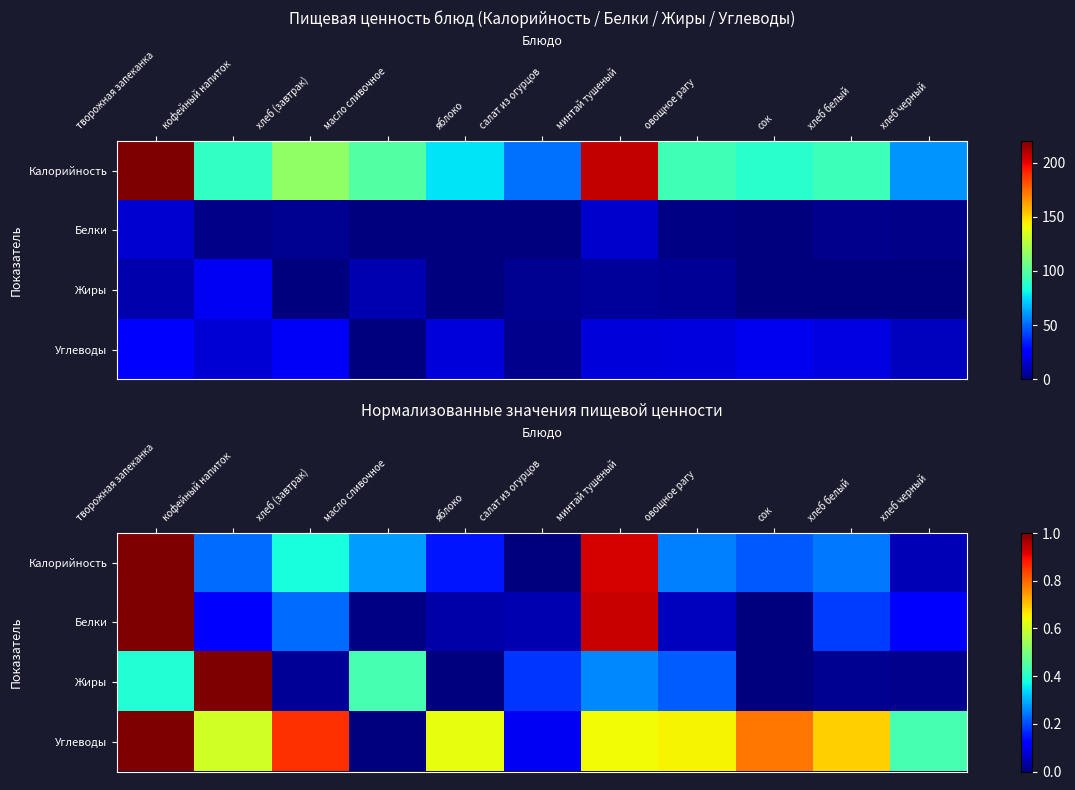

What is the highest value of the Углеводы series?

1.0